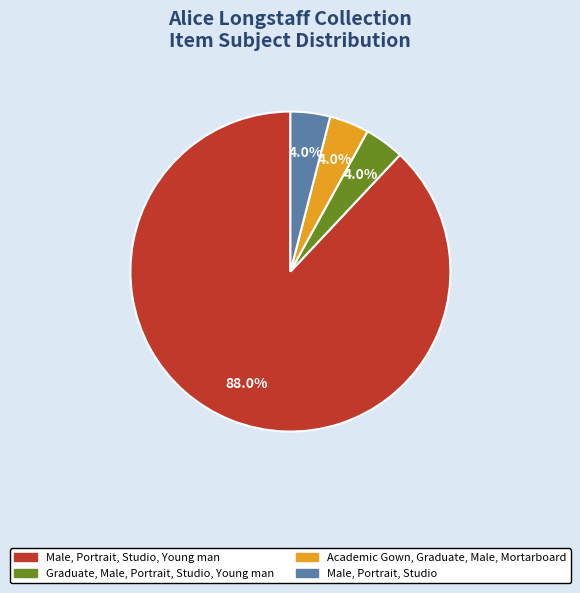

Count the number of slices in the pie.

4